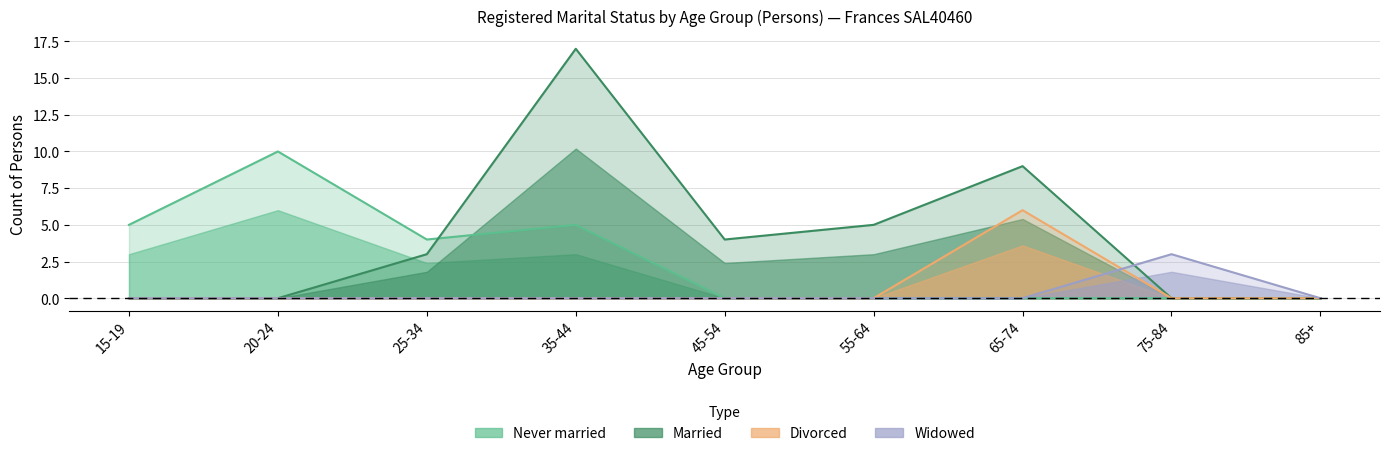

Which series has the largest range (max minus min)?

Married